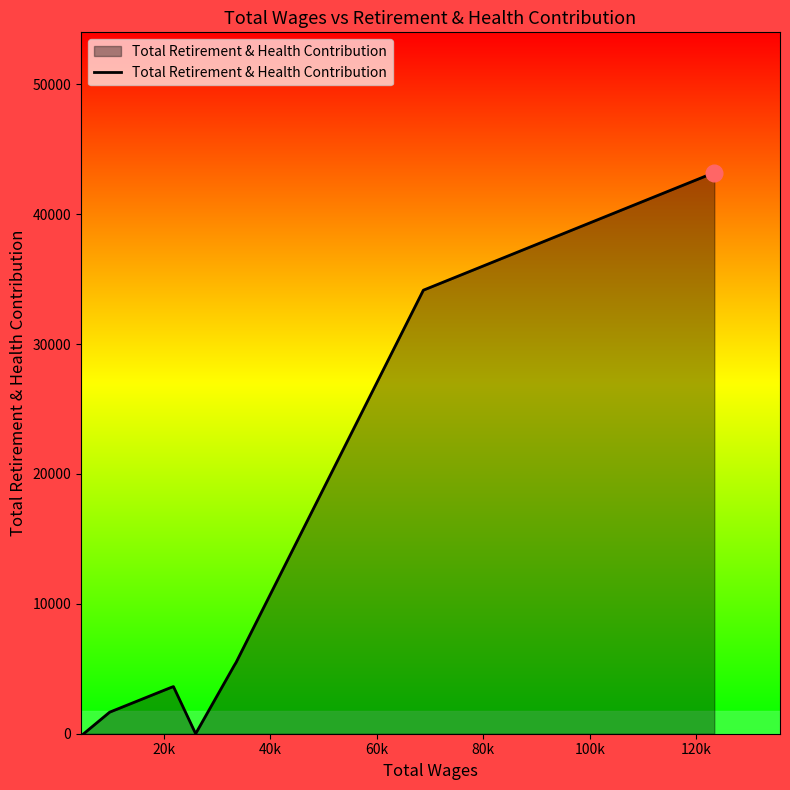

How many series are shown in this chart?

1